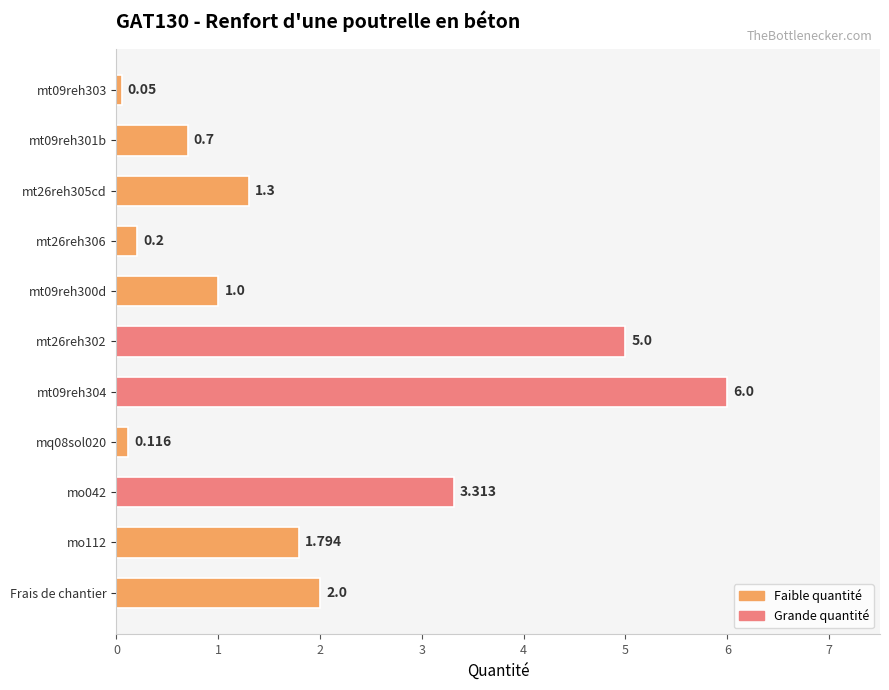

List the labels in order of value, smallest first.

mt09reh303, mq08sol020, mt26reh306, mt09reh301b, mt09reh300d, mt26reh305cd, mo112, Frais de chantier, mo042, mt26reh302, mt09reh304